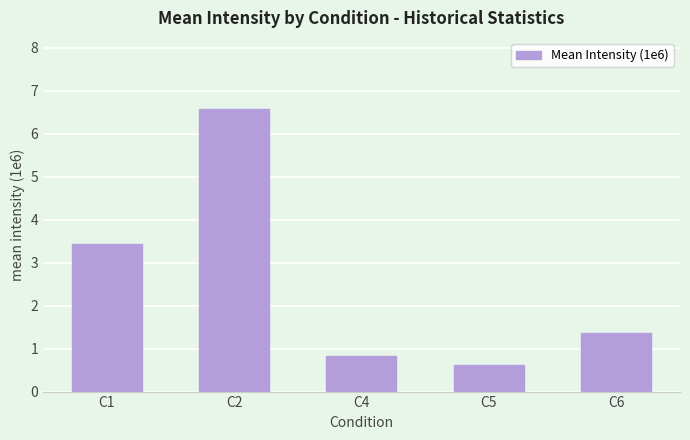

How many distinct data groups are displayed?

1